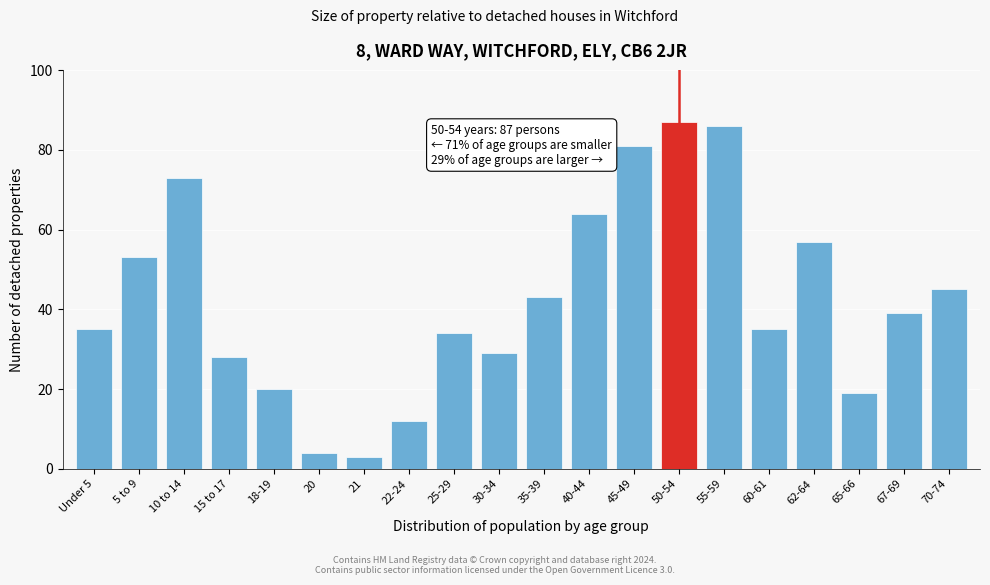

Reading right to left, what are all the values shown in this chart?

45	39	19	57	35	86	87	81	64	43	29	34	12	3	4	20	28	73	53	35